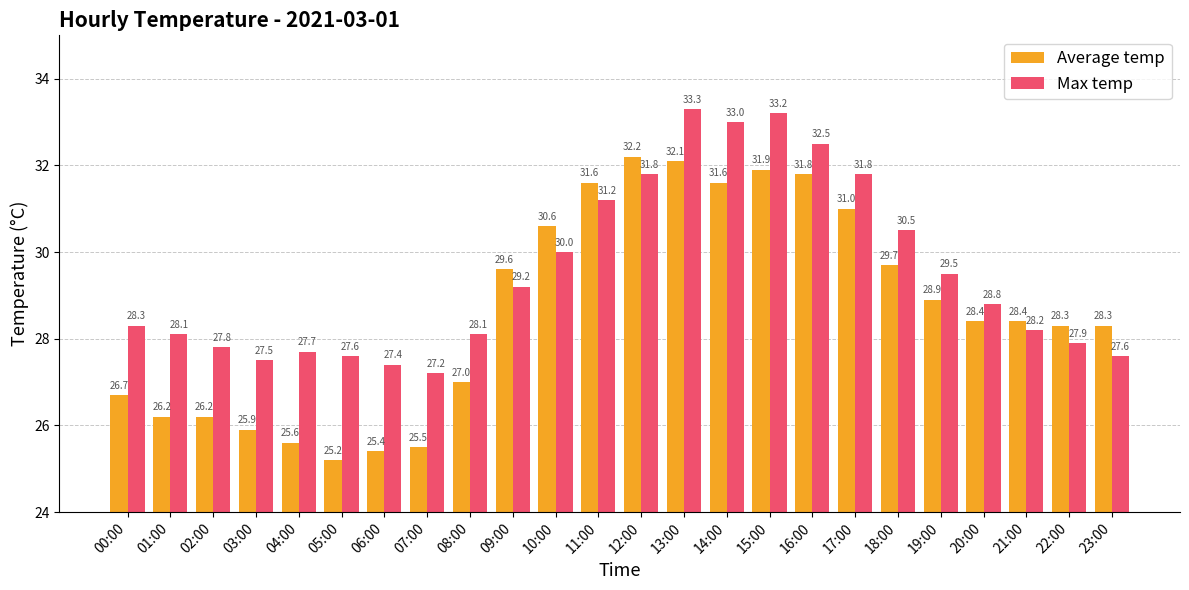

What position from the right is 15:00?

9